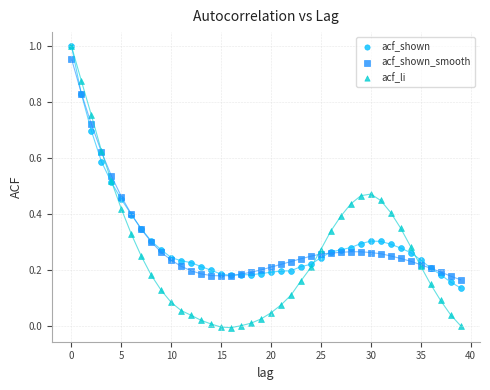

Which series reaches the minimum Y coordinate?

acf_li